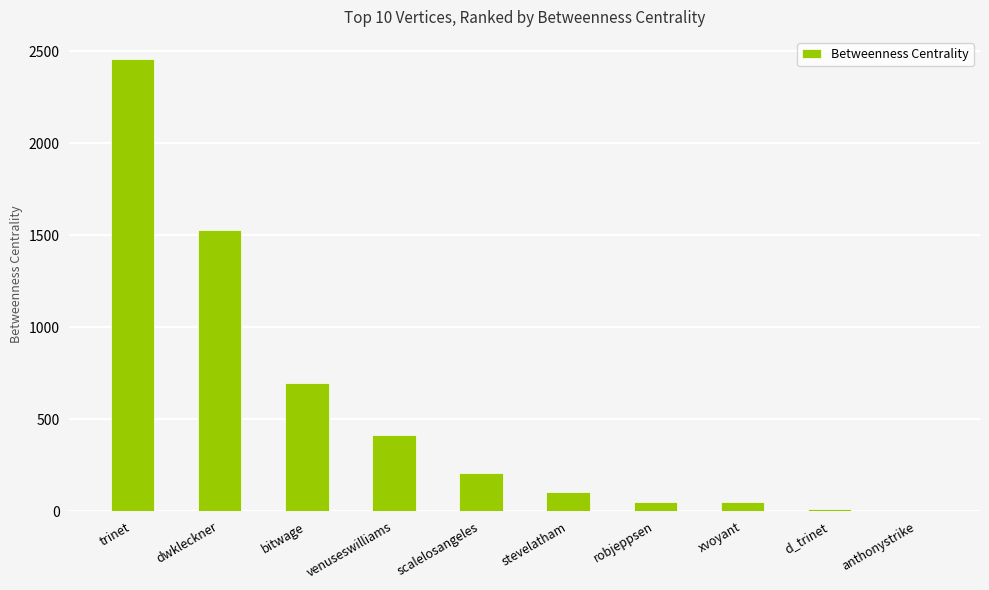

Between bitwage and d_trinet, which is larger?

bitwage